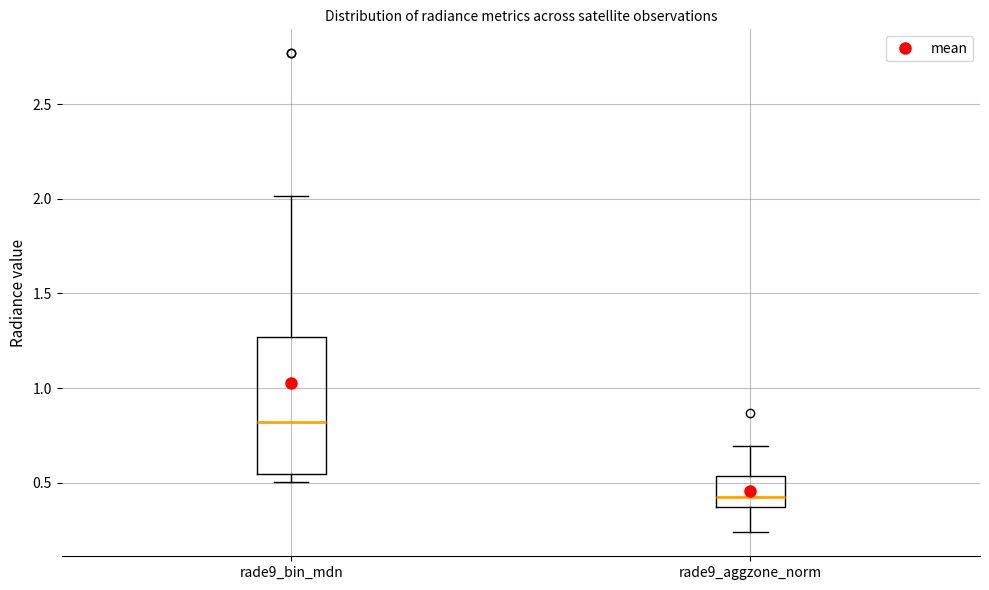

Where is the upper edge of the box for rade9_bin_mdn on the y-axis? The values are not printed on the chart, so give them approximately, as read against the axis.

1.25